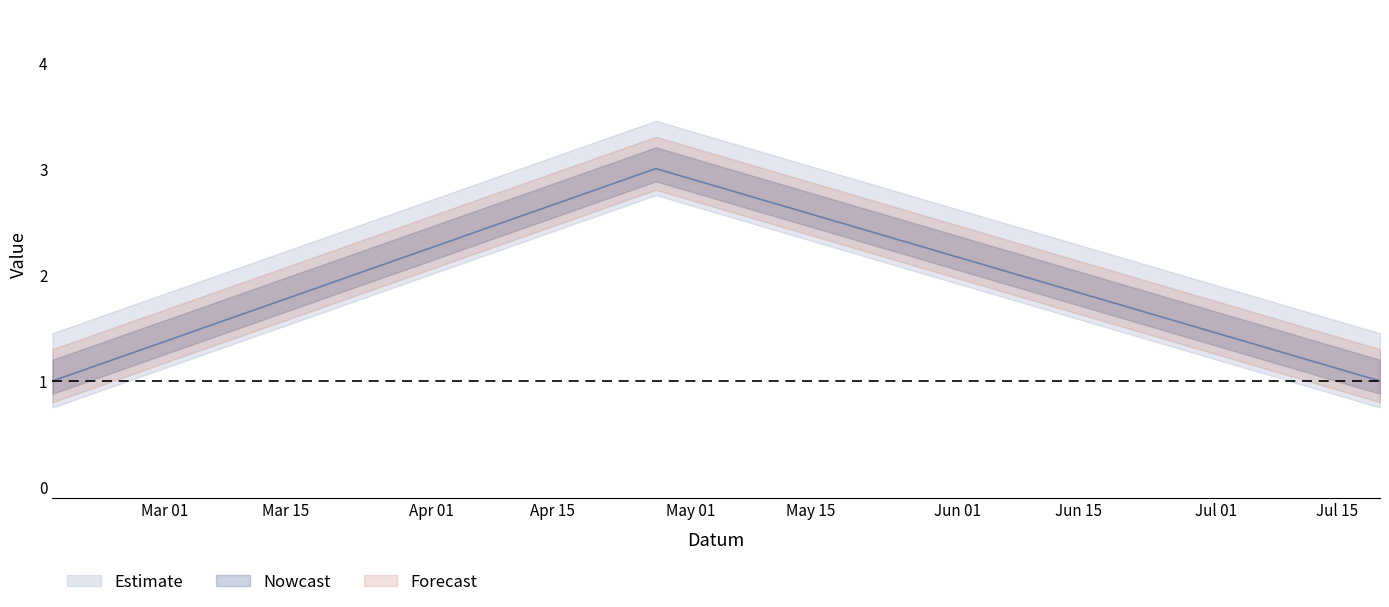

Rank the categories by value from highest to lowest.

2013-04-27, 2013-02-16, 2013-07-20